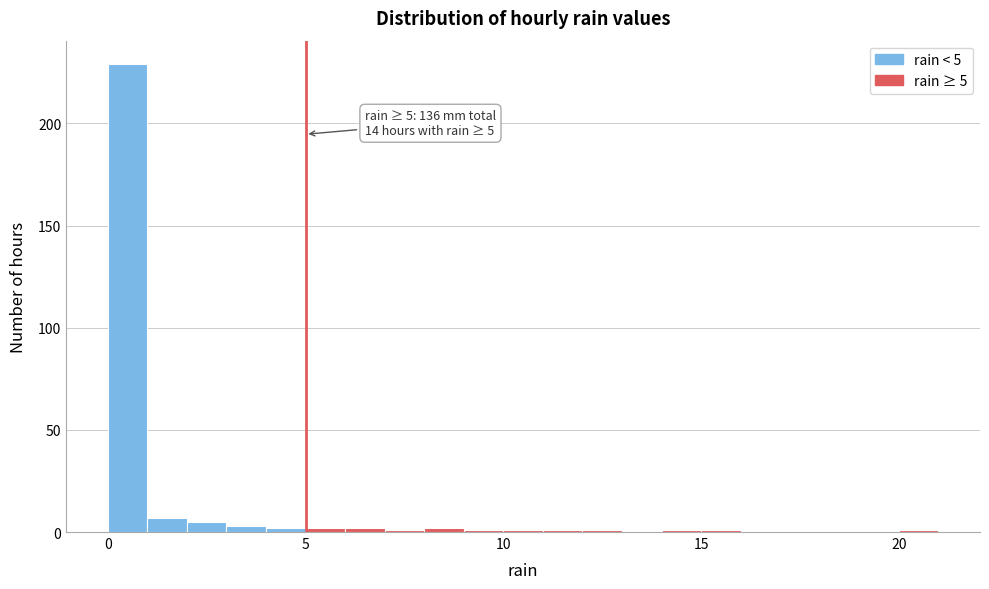

Read against the x-axis, roughly where is the centre of the tallest bar?

0.5